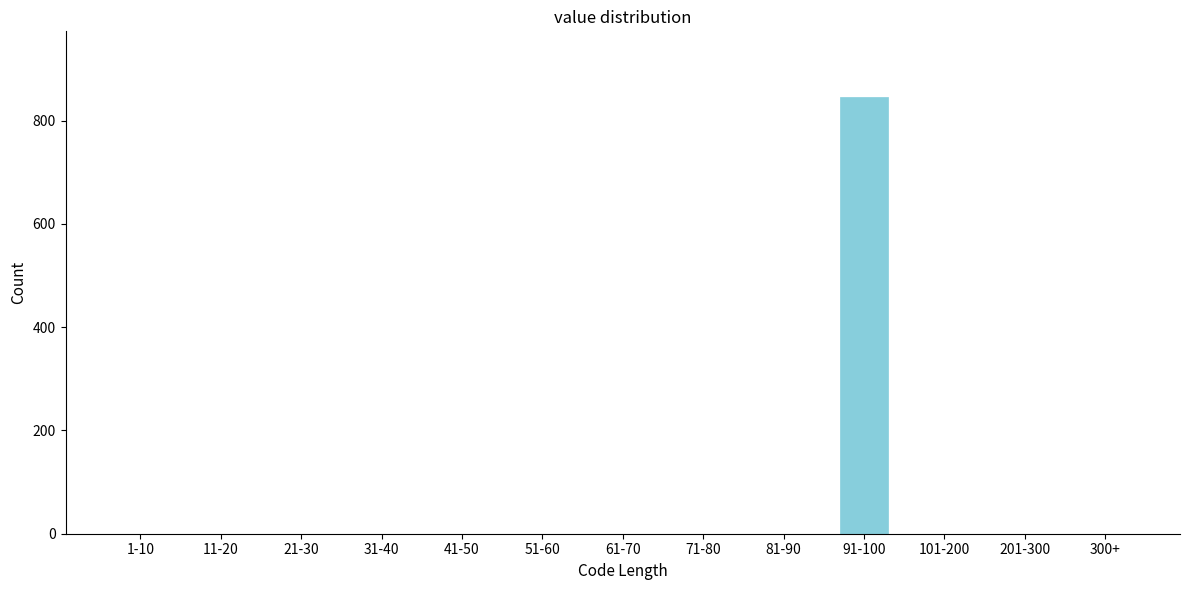

Reading left to right, transcribe all the data shown in this chart.

1-10=0	11-20=0	21-30=0	31-40=0	41-50=0	51-60=0	61-70=0	71-80=0	81-90=0	91-100=846	101-200=0	201-300=0	300+=0